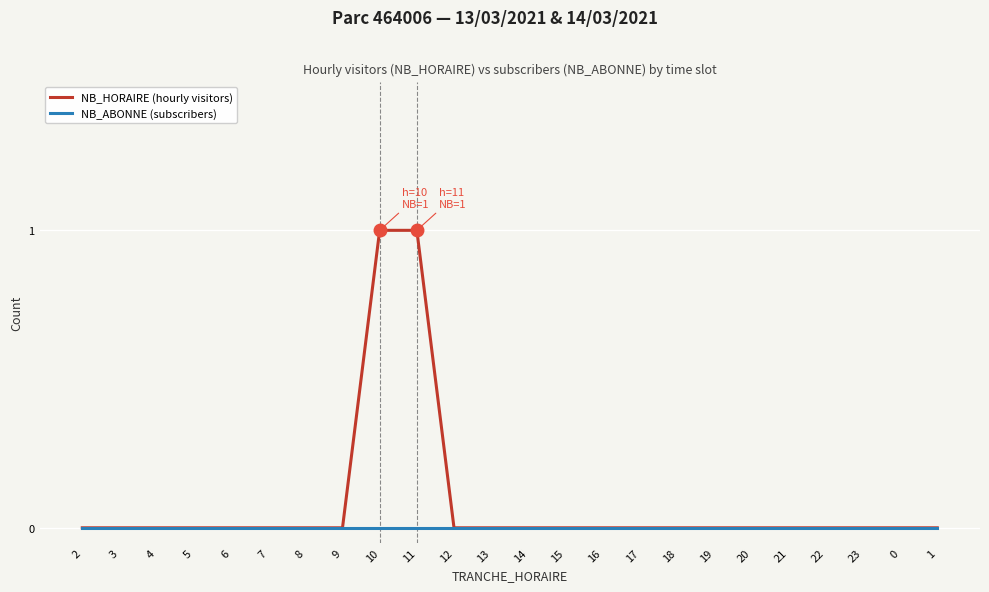

What is the sum of all NB_HORAIRE (hourly visitors) values?

2